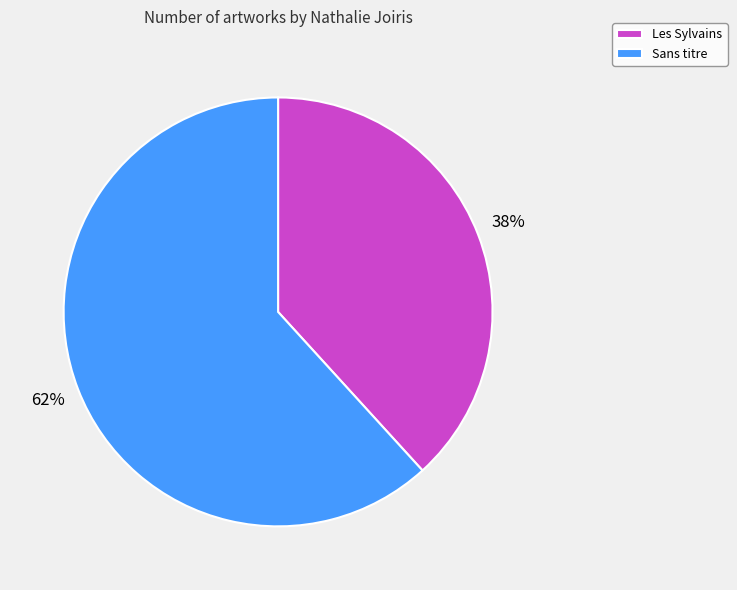

Which category has the biggest portion of the pie?

Sans titre